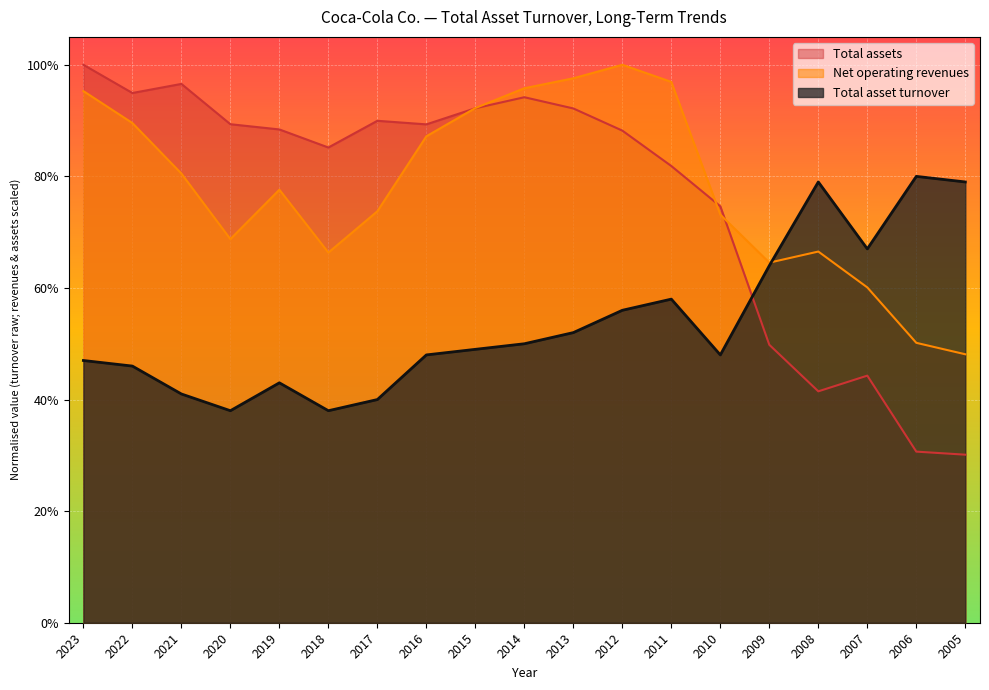

What is the minimum value for Total assets?

0.3